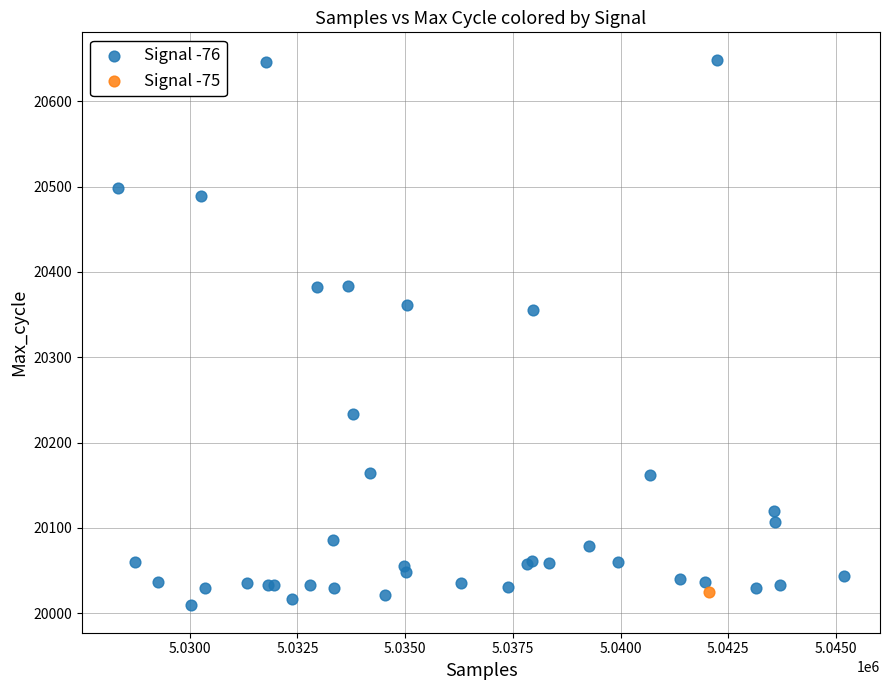

What are all the series names shown in the legend?

Signal -76, Signal -75